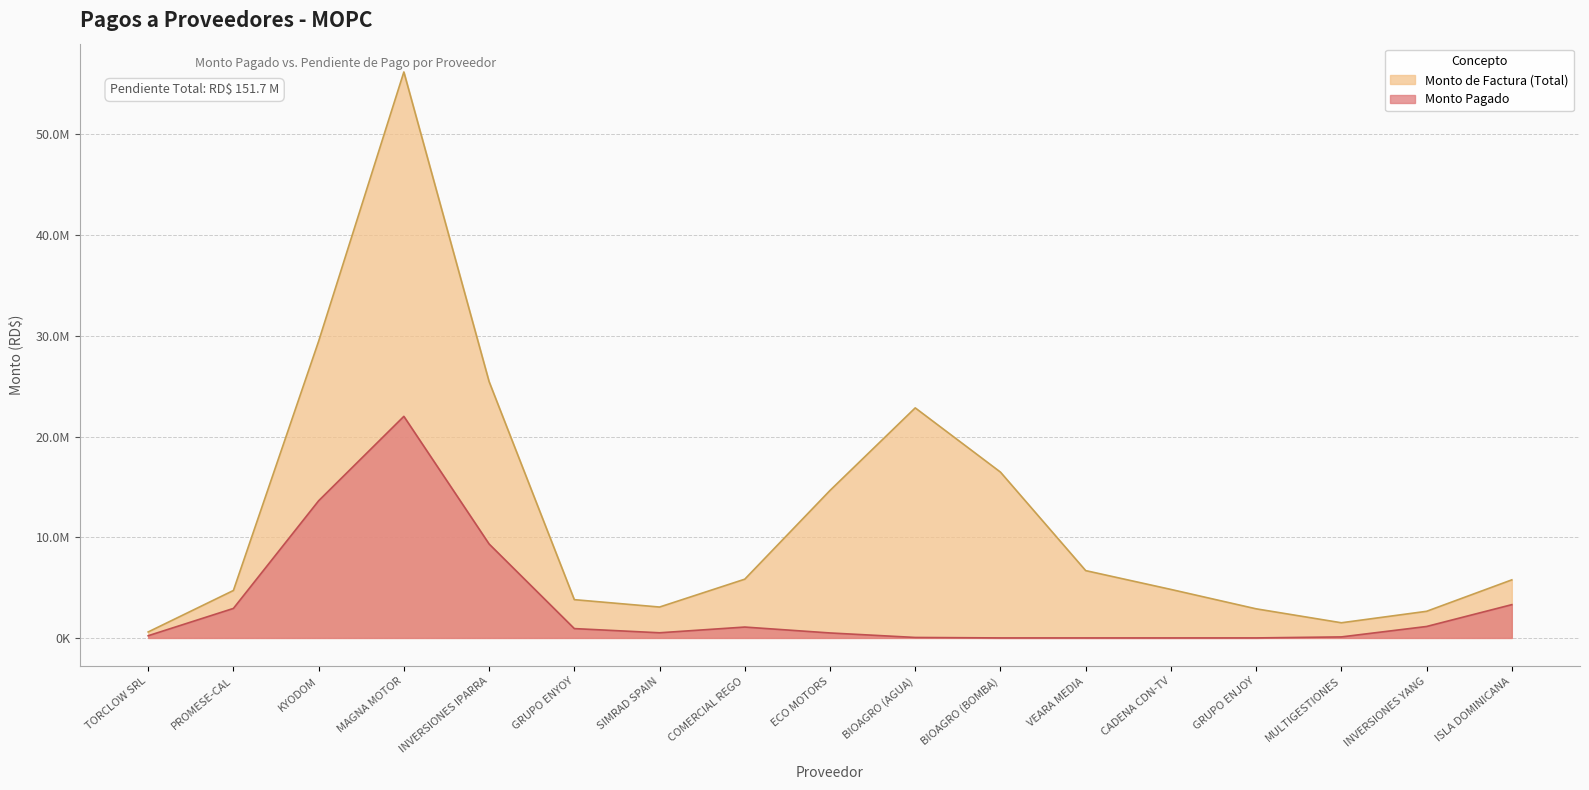

How many series are shown in this chart?

2